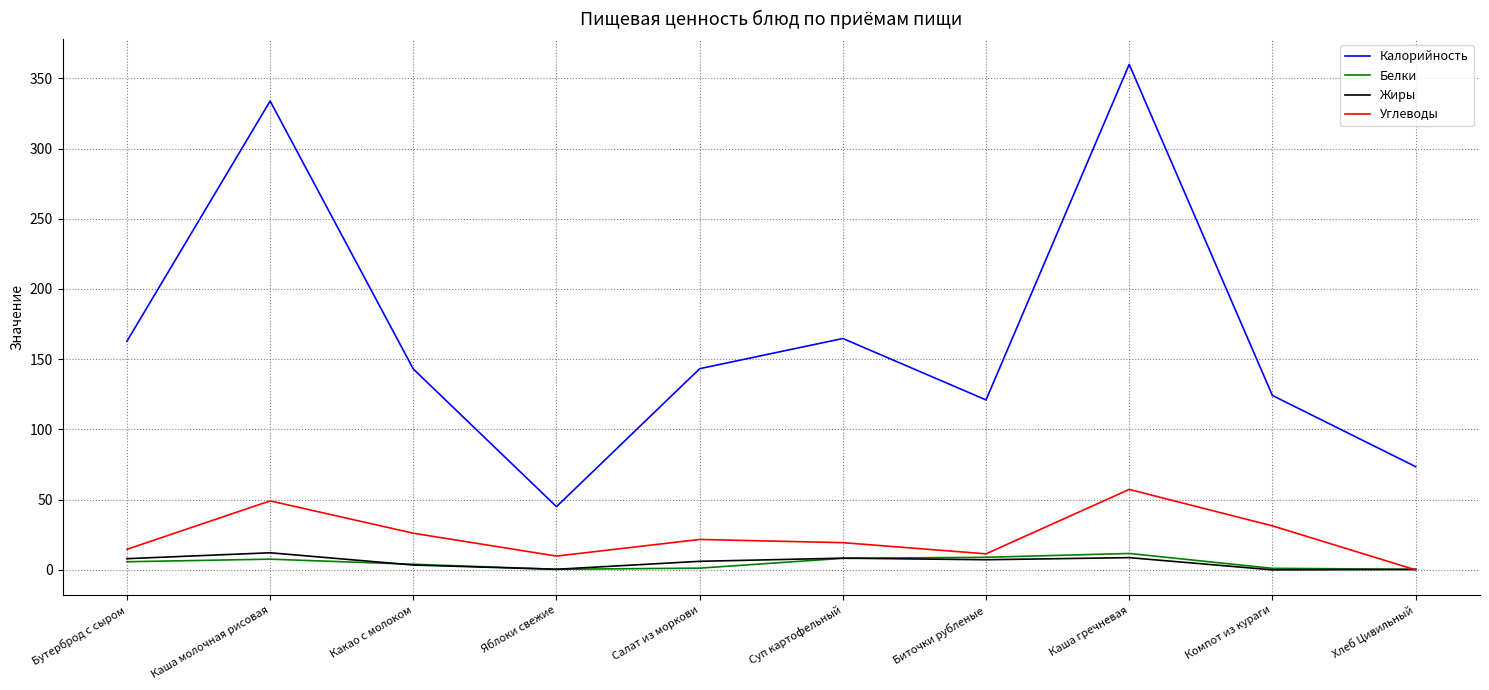

What value does the Белки series have at Суп картофельный?

8.2